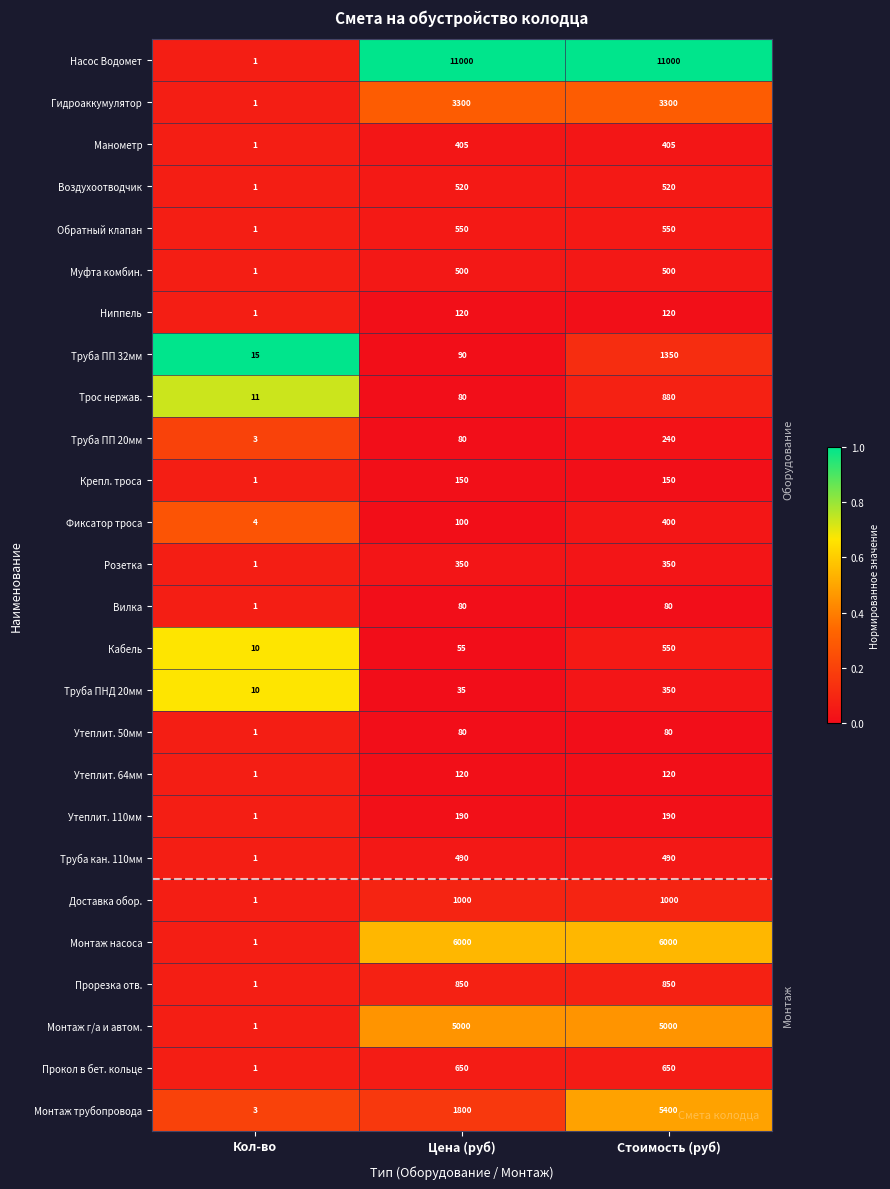

True or false: Трос нержав. has a value of 17 at Кол-во.

False